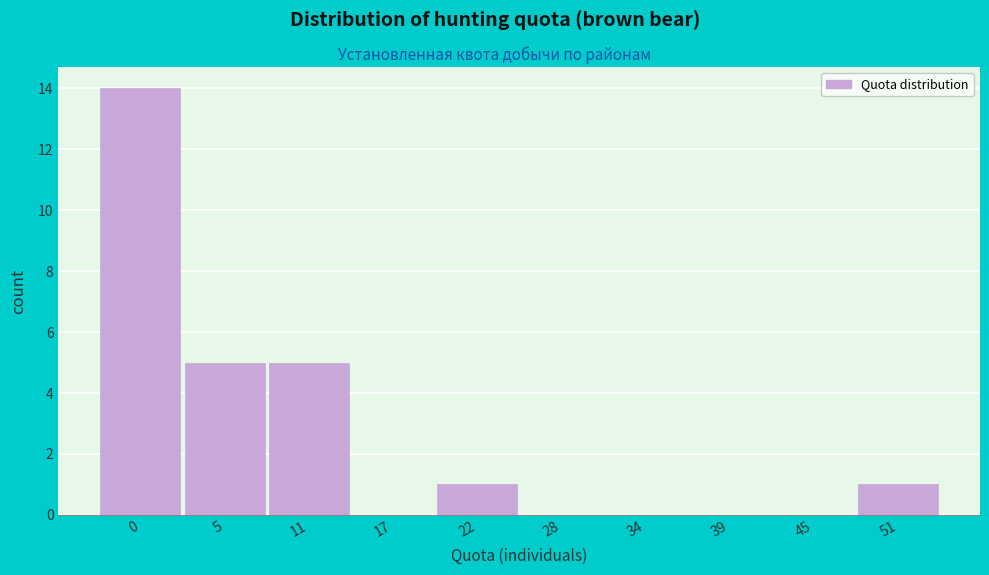

Reading left to right, list all the values displayed in this chart.

0=14	5=5	11=5	17=0	22=1	28=0	34=0	39=0	45=0	51=1